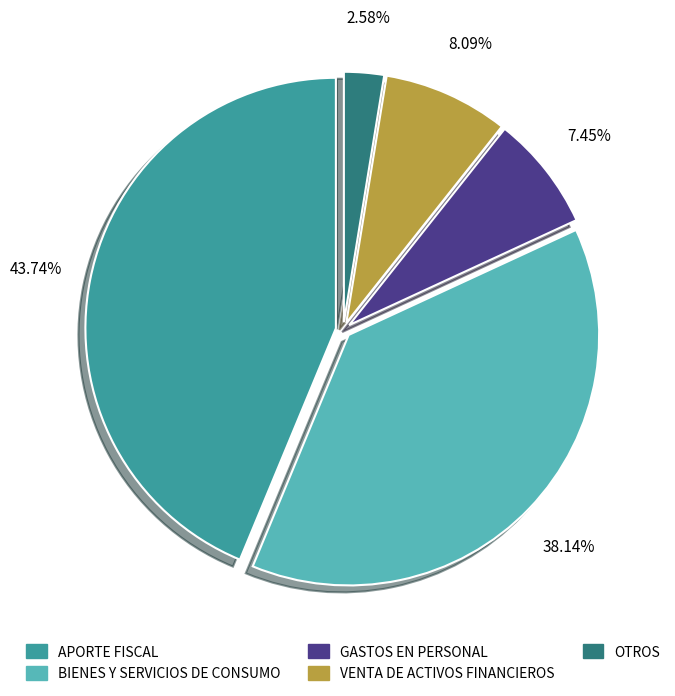

Is there a majority slice in this chart?

No